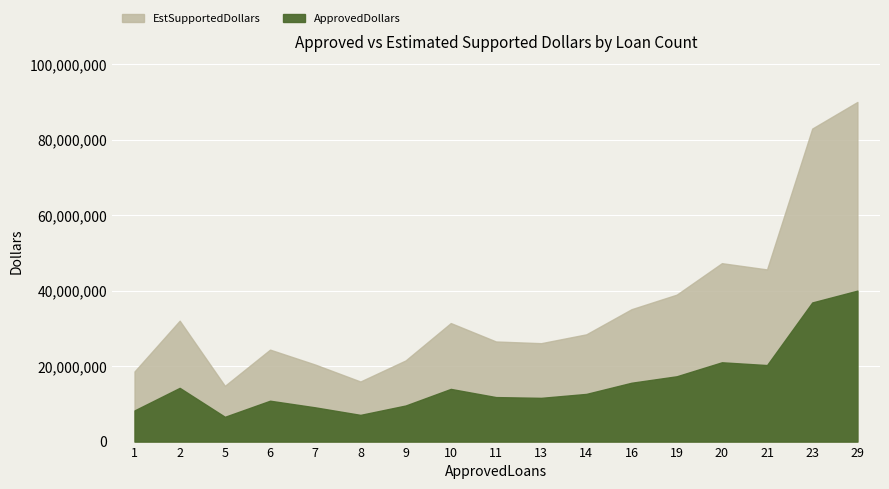

Which series has the largest range (max minus min)?

EstSupportedDollars